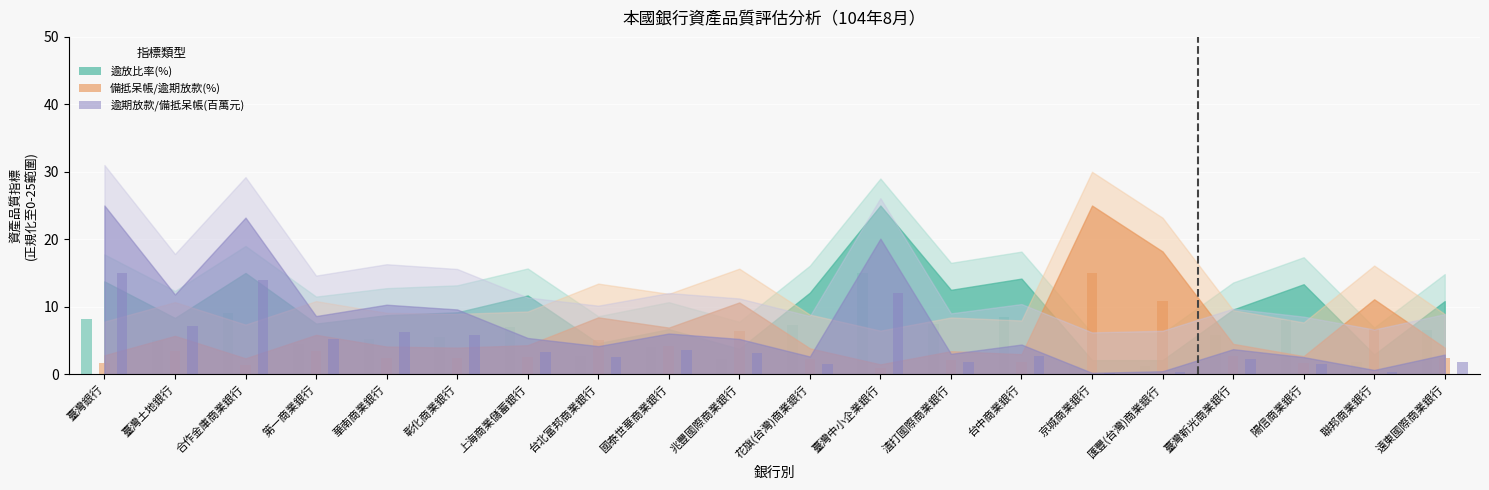

The value of 備抵呆帳/逾期放款(%) at 彰化商業銀行 is 2.4. True or false?

True